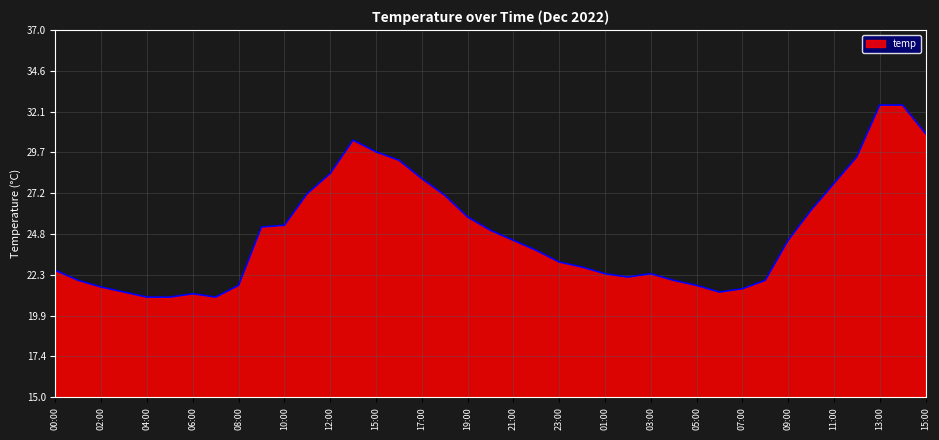

What is the smallest value displayed?

21.0